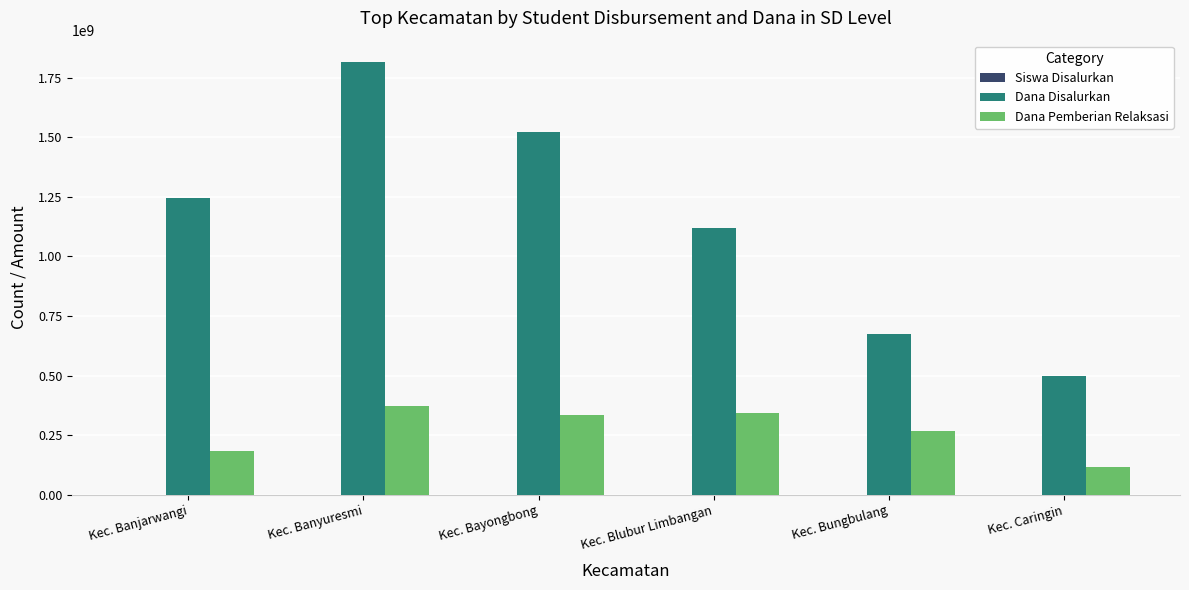

How many categories are shown in the chart?

6